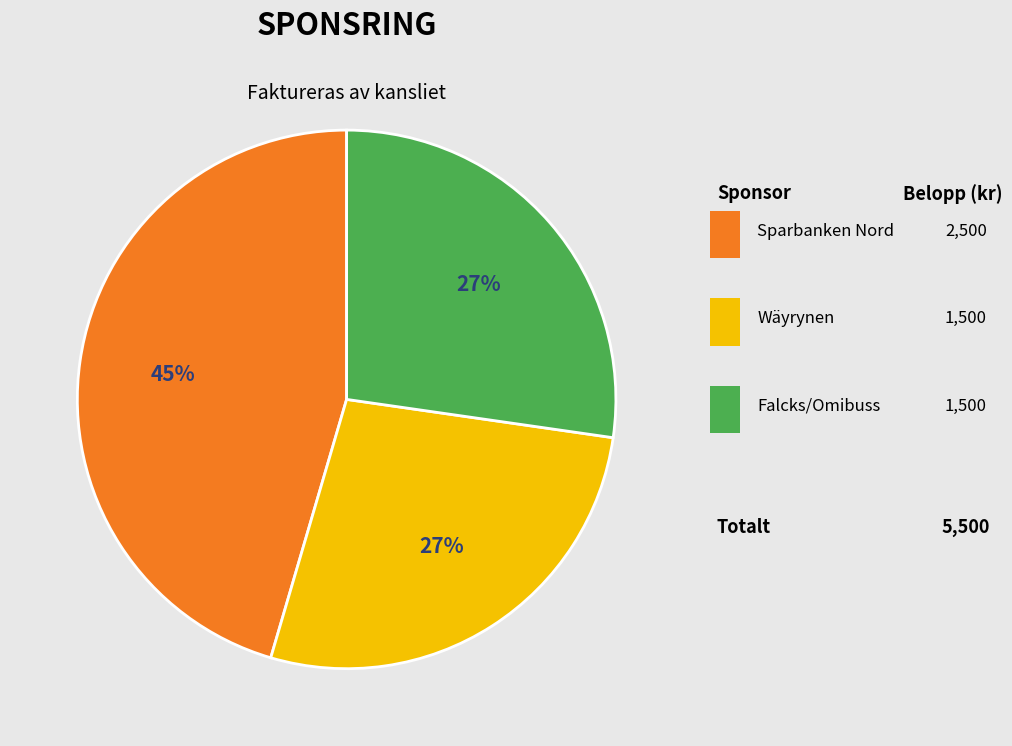

Is there any slice that represents more than half of the pie?

No